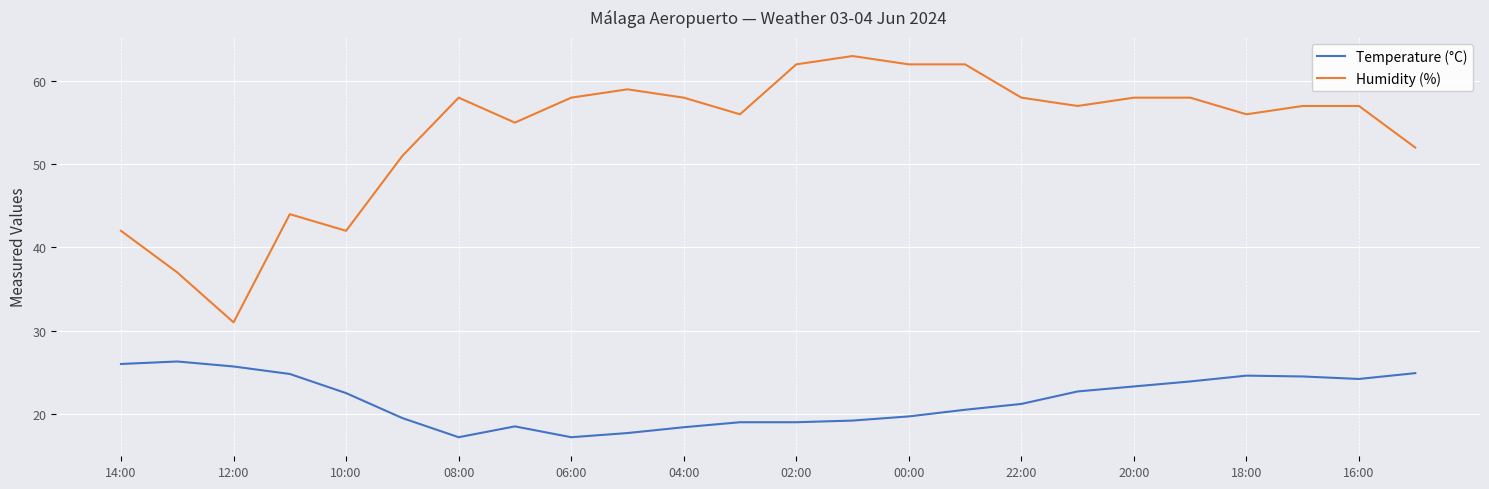

How many lines are shown in the chart?

2